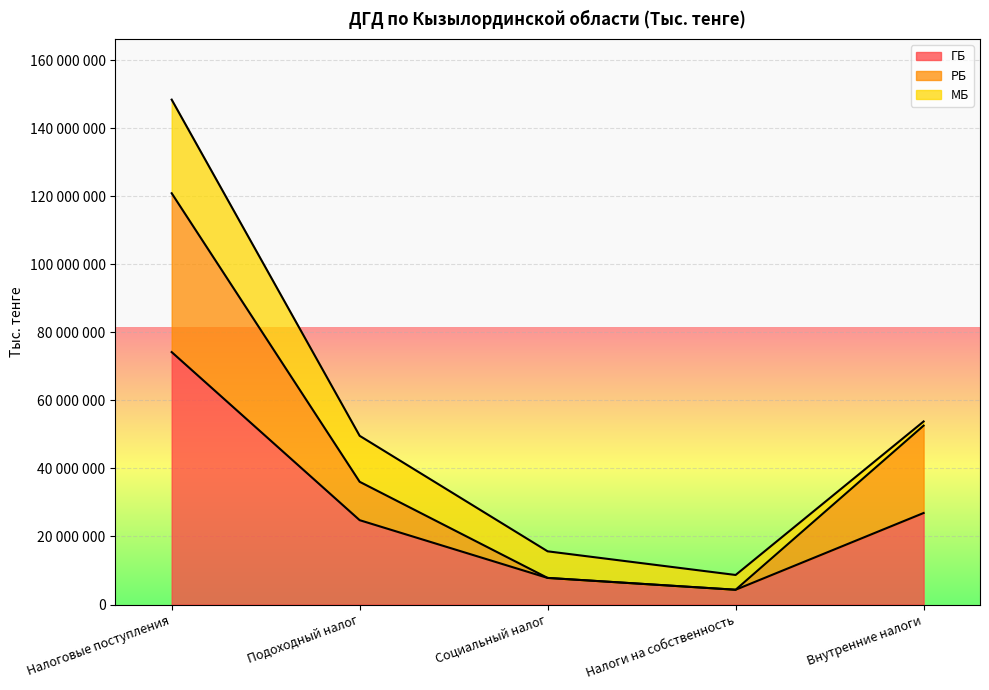

What are all the series names shown in the legend?

ГБ, РБ, МБ